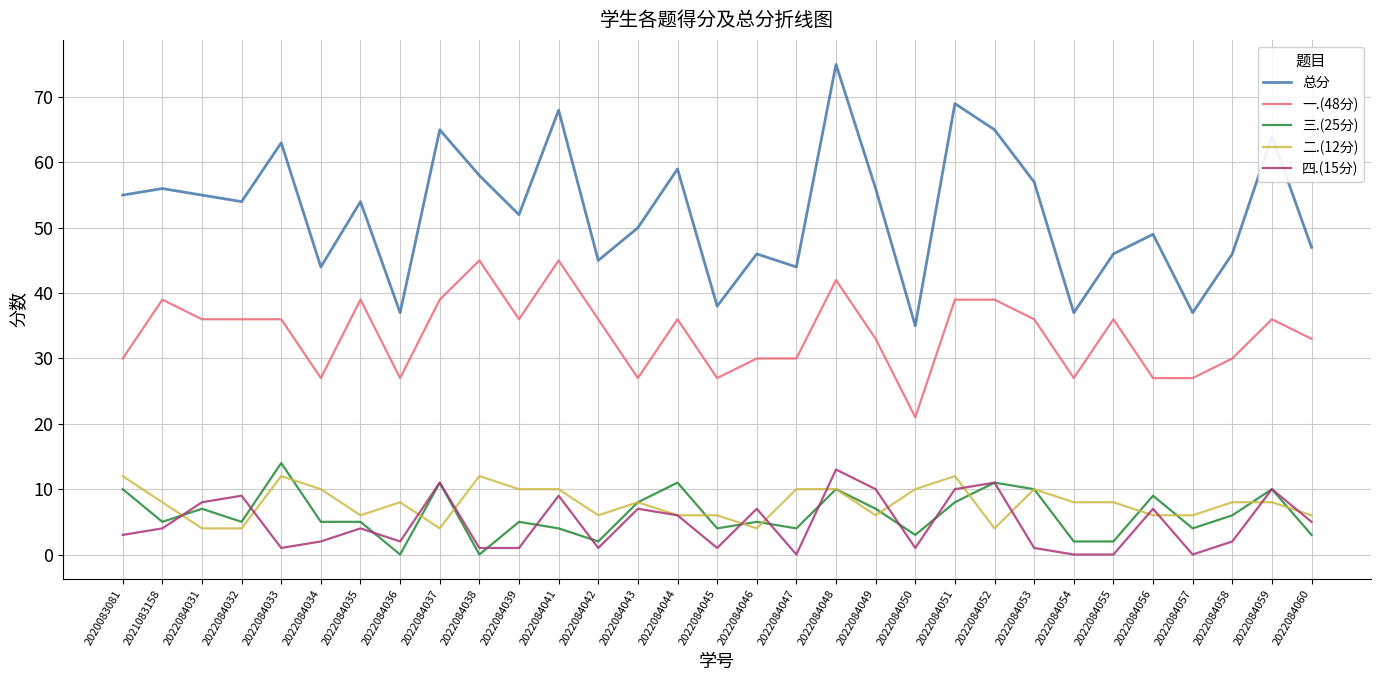

What is the spread (max minus min) of values at 2022084056?

43